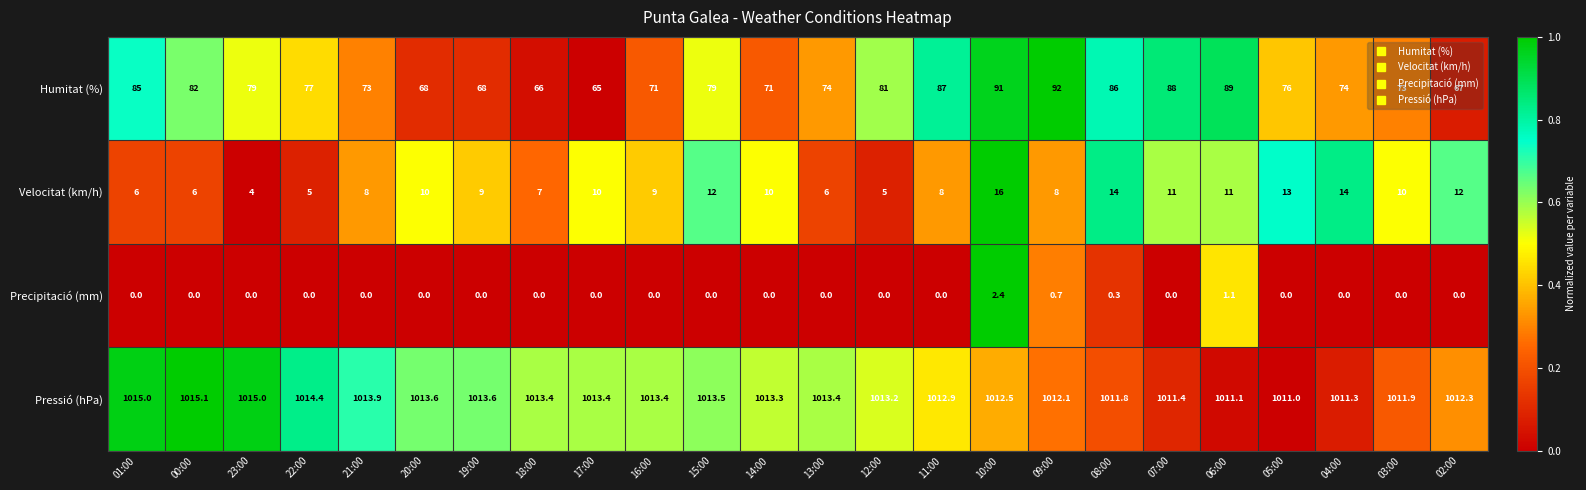

How many data points does each series have?

24